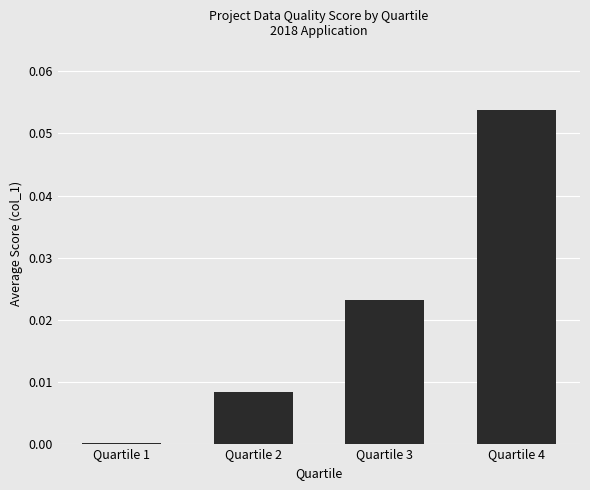

True or false: the data shows 0.0 at Quartile 4.

False